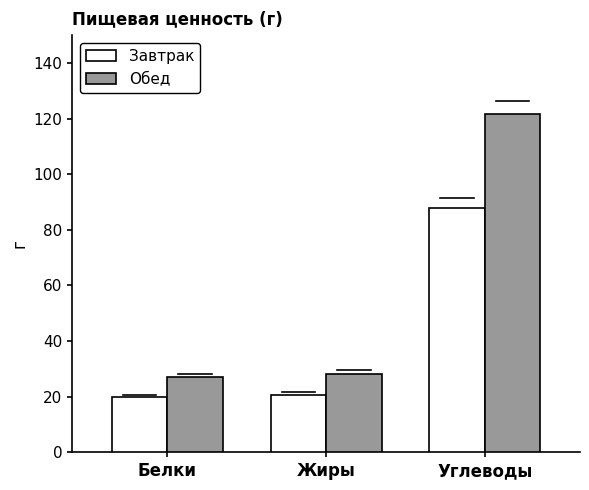

List the labels in order of Обед value, largest first.

Углеводы, Жиры, Белки